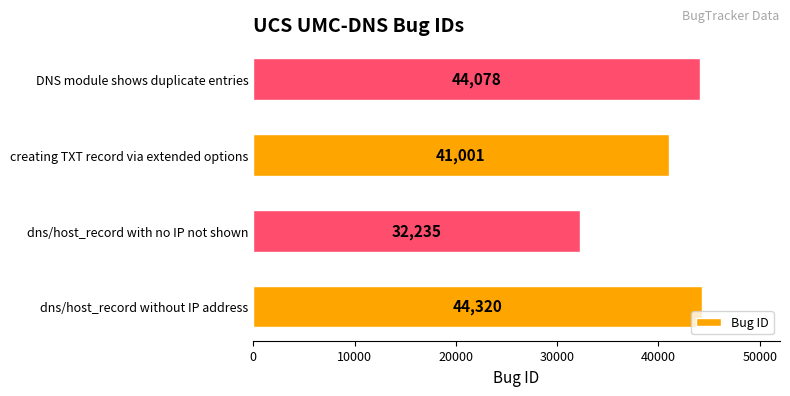

Are the bars grouped side by side (vs. stacked)?

No